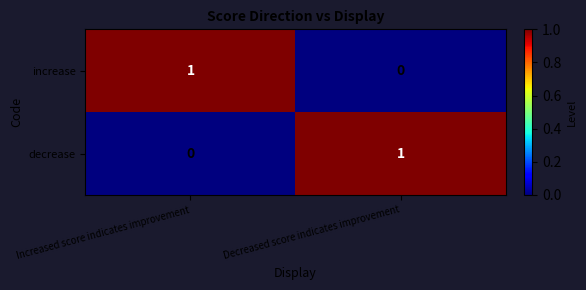

Rank the series at Decreased score indicates improvement from highest to lowest value.

decrease, increase